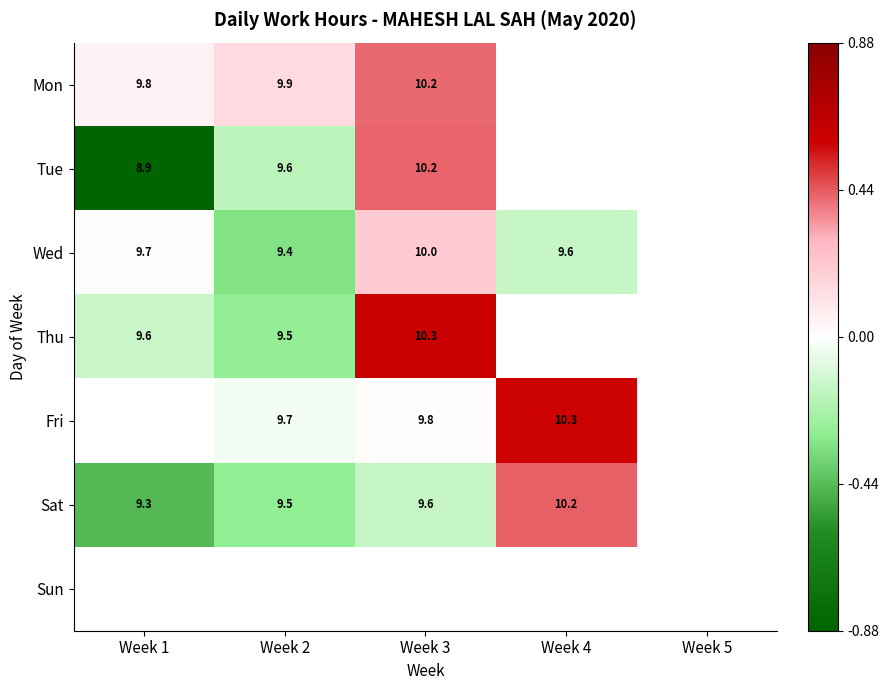

Is the value of Tue at Week 2 greater than the value of Thu at Week 3?

No